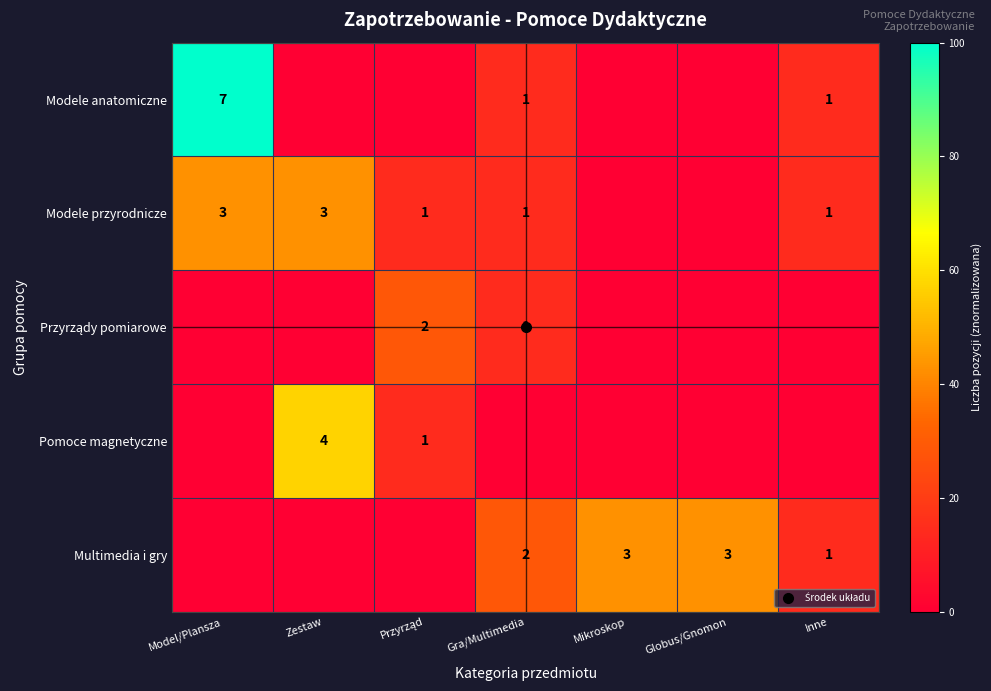

Between Przyrząd and Mikroskop, which series saw the biggest shift?

Multimedia i gry